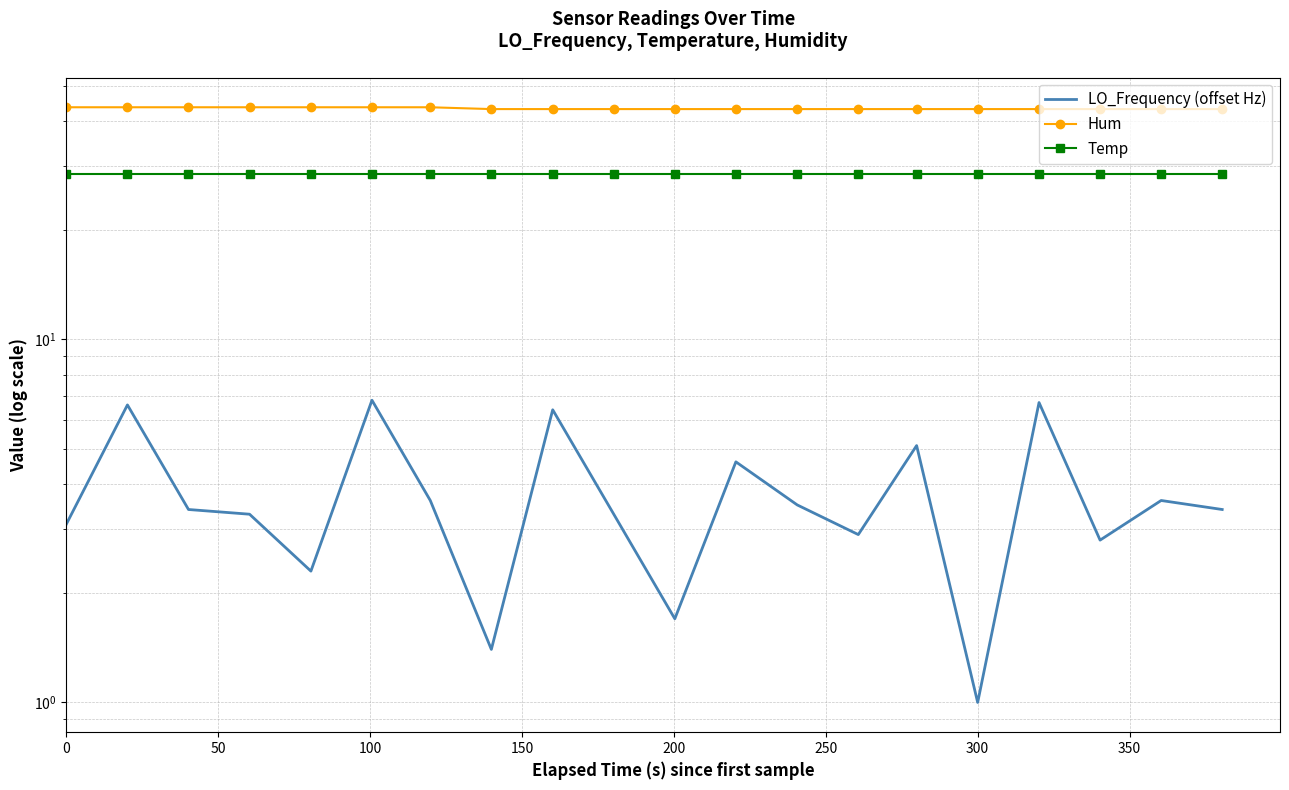

List the series in order of their peak value, lowest first.

LO_Frequency (offset Hz), Temp, Hum